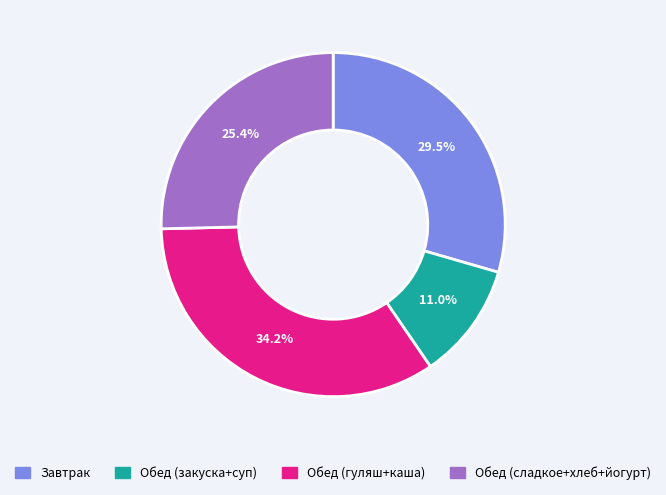

Is there any slice that represents more than half of the pie?

No